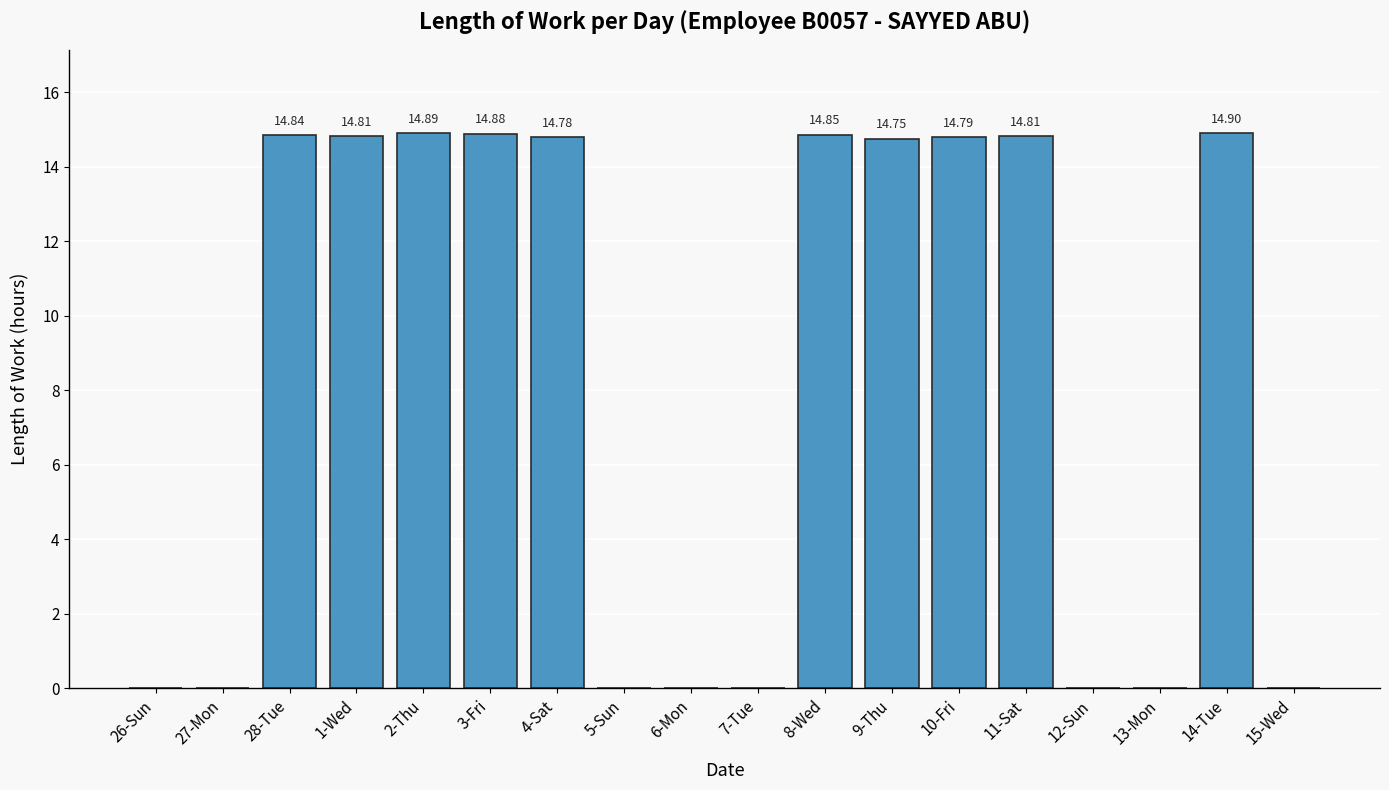

Approximately how many times larger is the value at 14-Tue compared to 3-Fri?

1.0